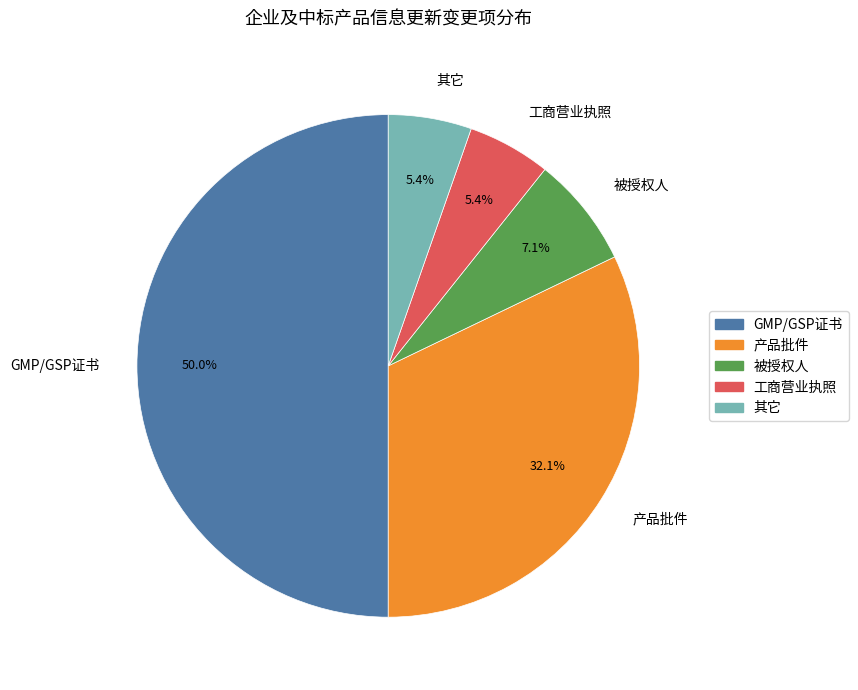

Does 其它 account for over 50% of the chart?

No